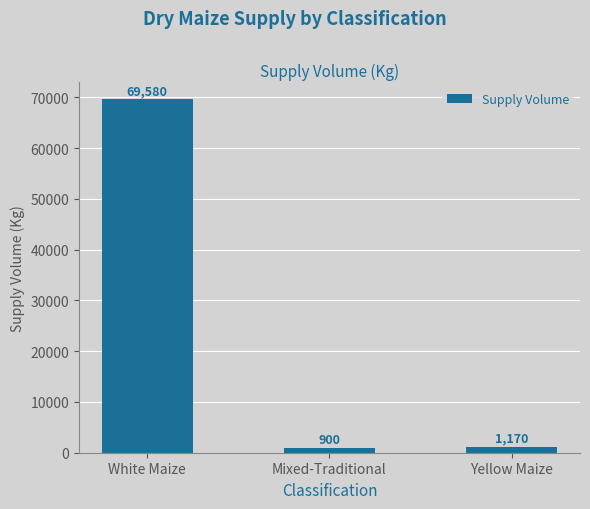

Is it true that the value at White Maize is 44968?

False